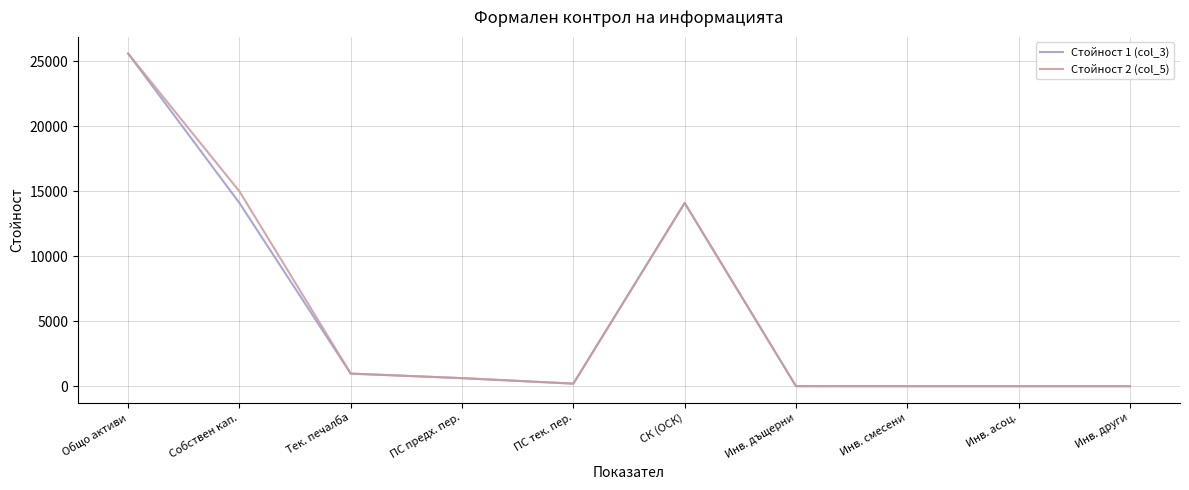

At which category is the sum across all series the highest?

Общо активи